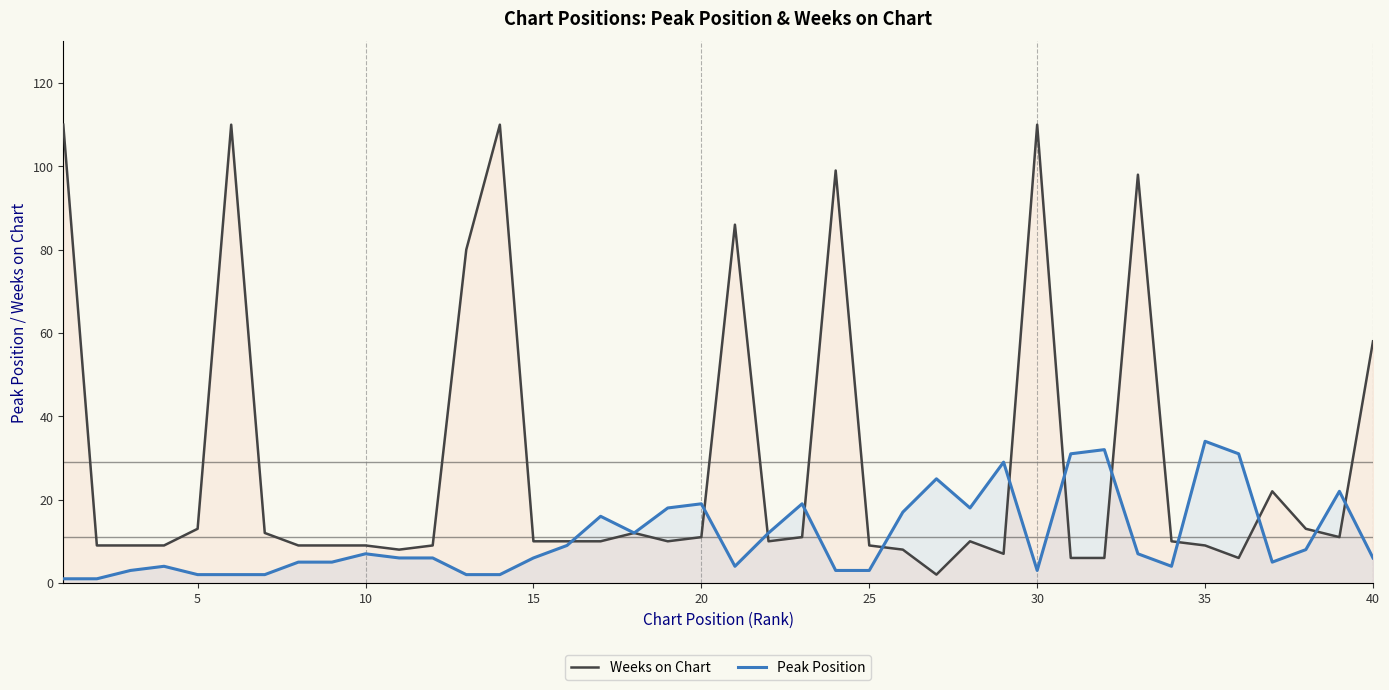

The value of Weeks on Chart at 5 is 4. True or false?

False